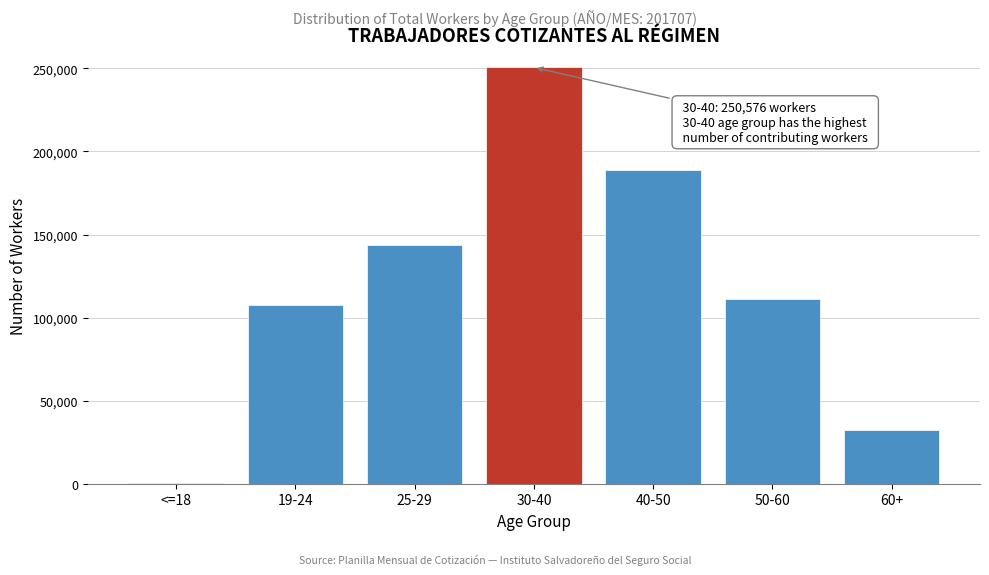

Reading left to right, extract all data points from this chart.

<=18=670	19-24=107688	25-29=143891	30-40=250576	40-50=188613	50-60=111243	60+=32547